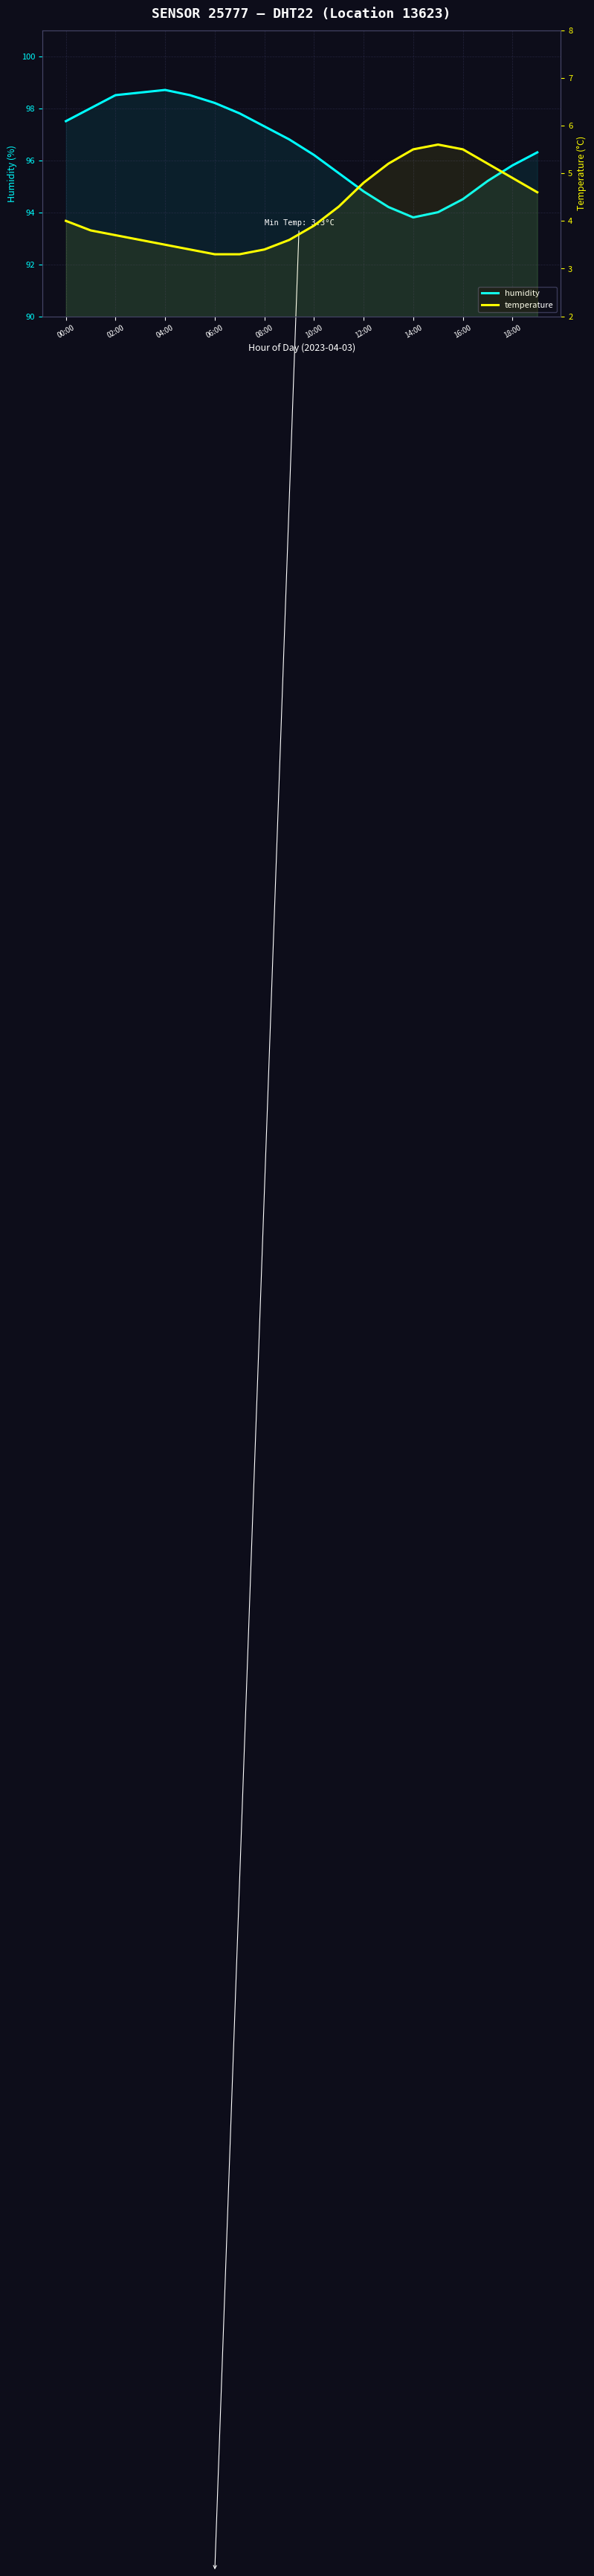

Which category has the highest value in the temperature series?

15